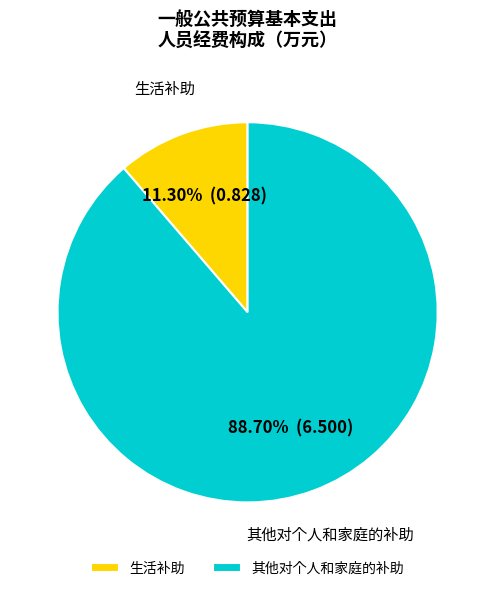

What is the majority slice?

其他对个人和家庭的补助